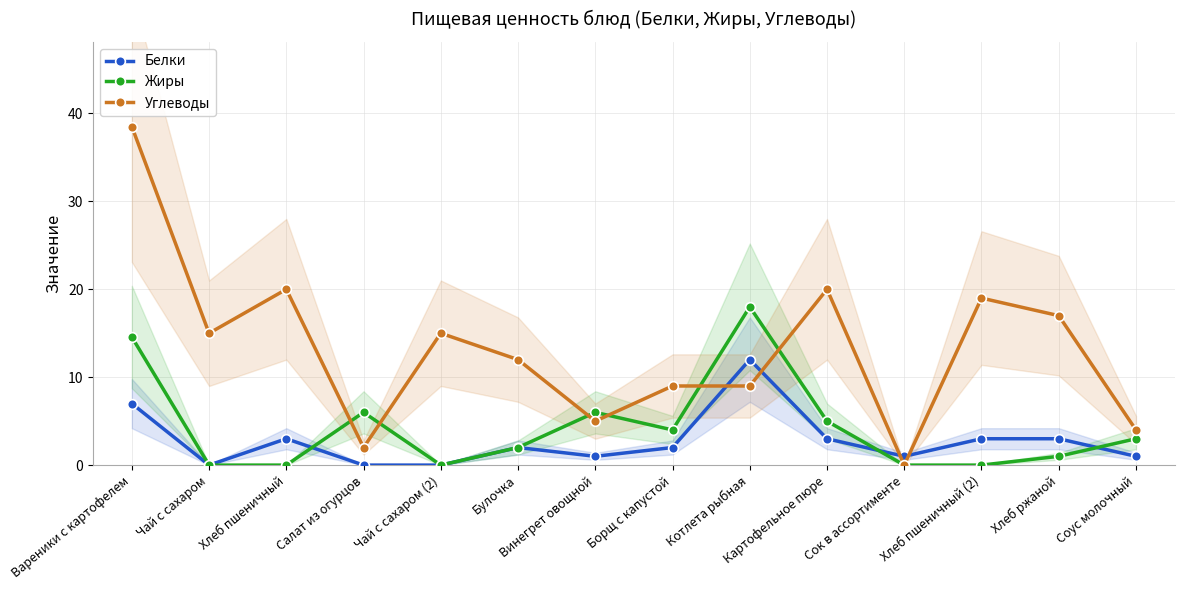

What is the label of the 4th point from the left?

Салат из огурцов